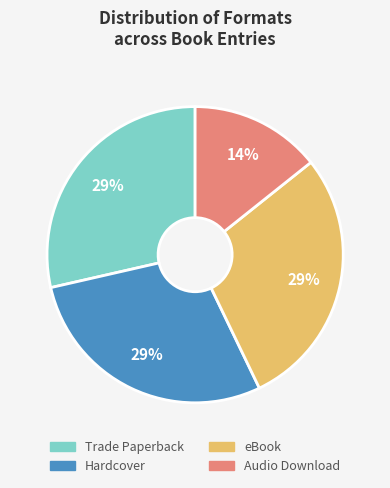

To the nearest percent, what is the average slice percentage?

25%